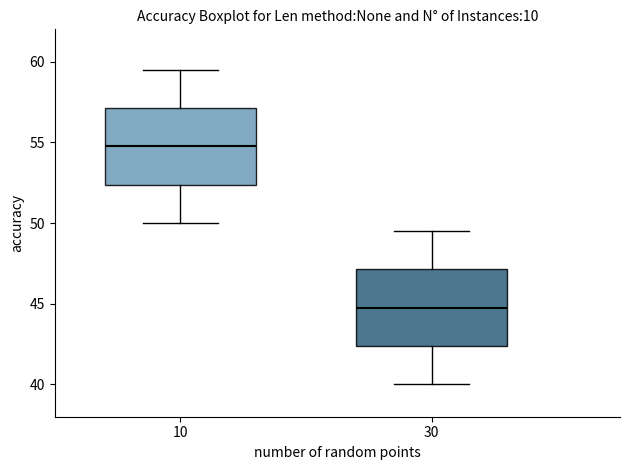

Which box has the highest median line?

10